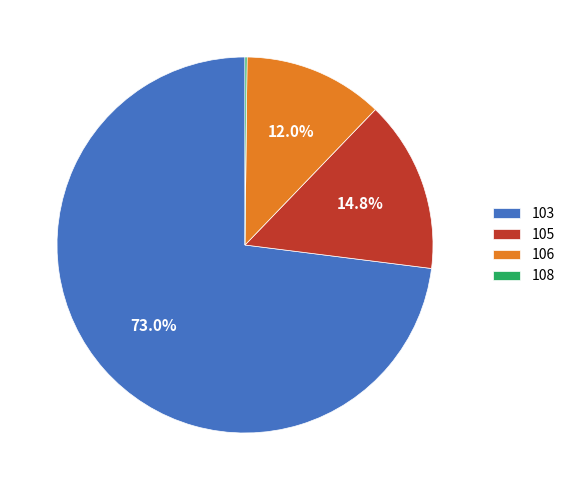

Does 103 account for over 50% of the chart?

Yes